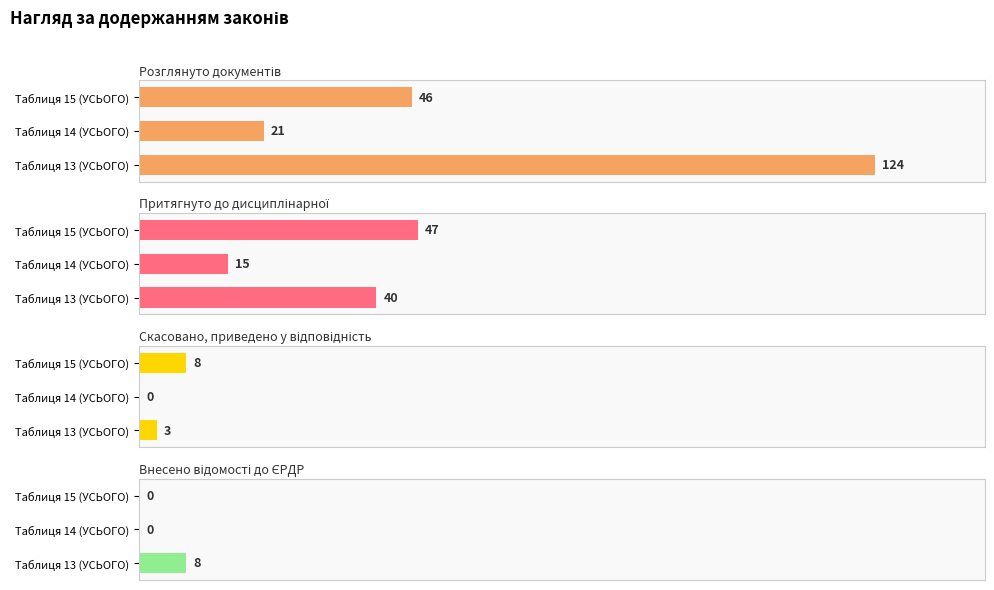

What are all the series names shown in the legend?

Розглянуто документів, Притягнуто до дисциплінарної, Скасовано, приведено у відповідність, Внесено відомості до ЄРДР